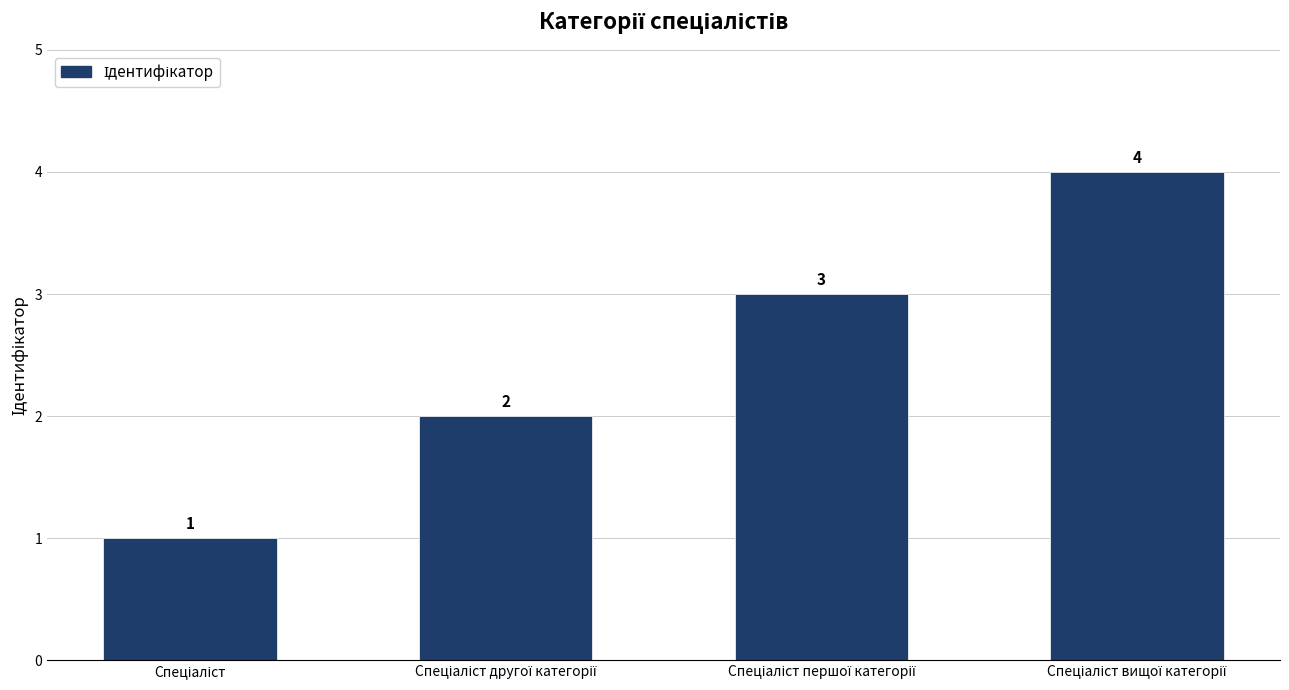

What is the maximum value shown in the chart?

4